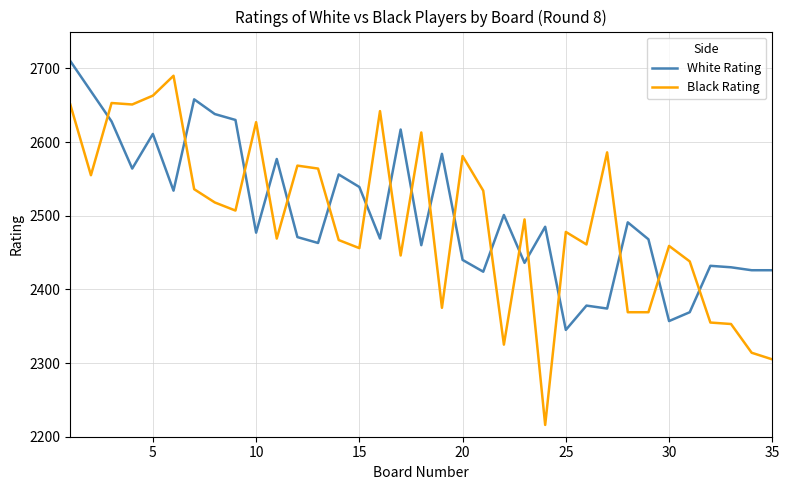

After their last crossing, which series has the higher values: Black Rating or White Rating?

White Rating